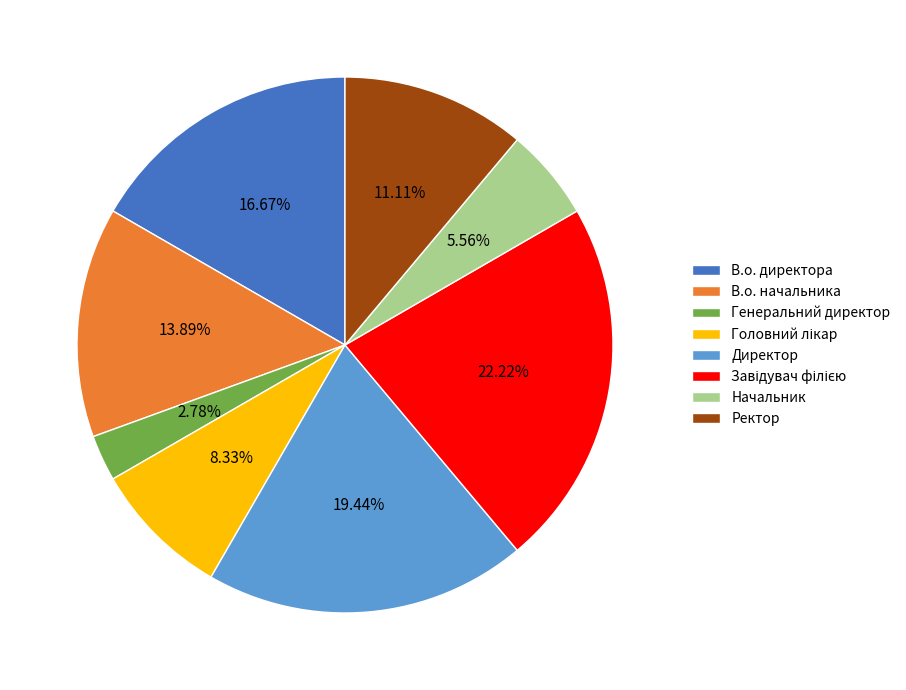

The Директор slice represents 8% of the pie. True or false?

False